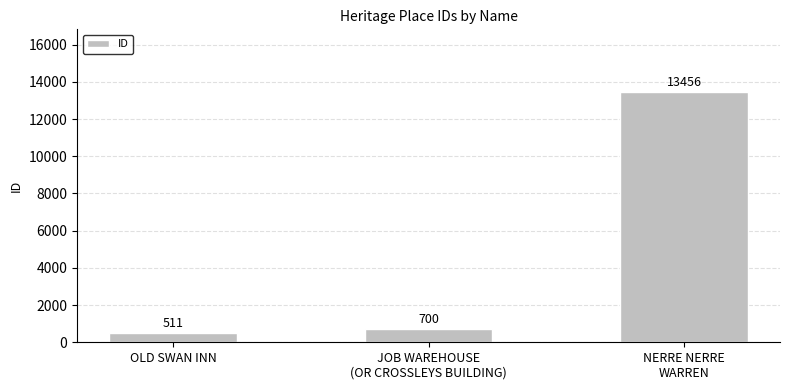

How many categories are shown in the chart?

3